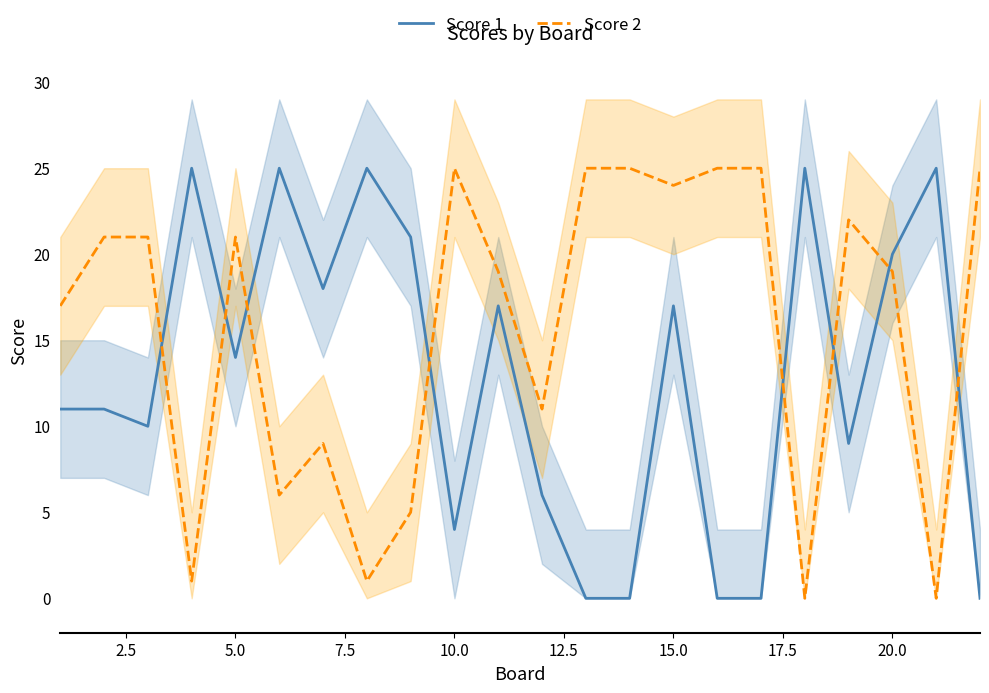

After their last crossing, which series has the higher values: Score 1 or Score 2?

Score 2